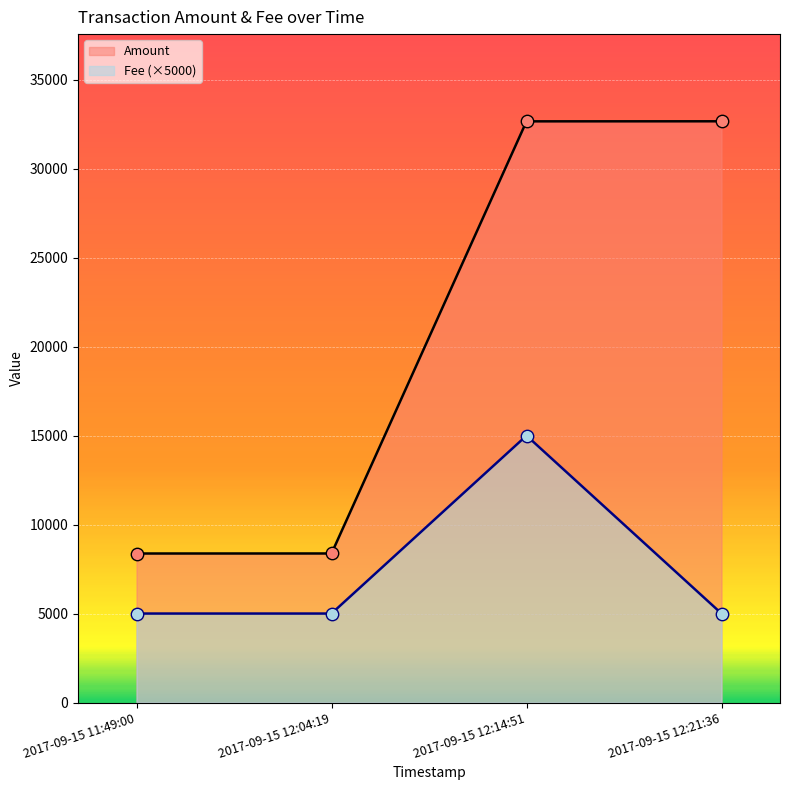

Which series contains the lowest Y value?

Fee